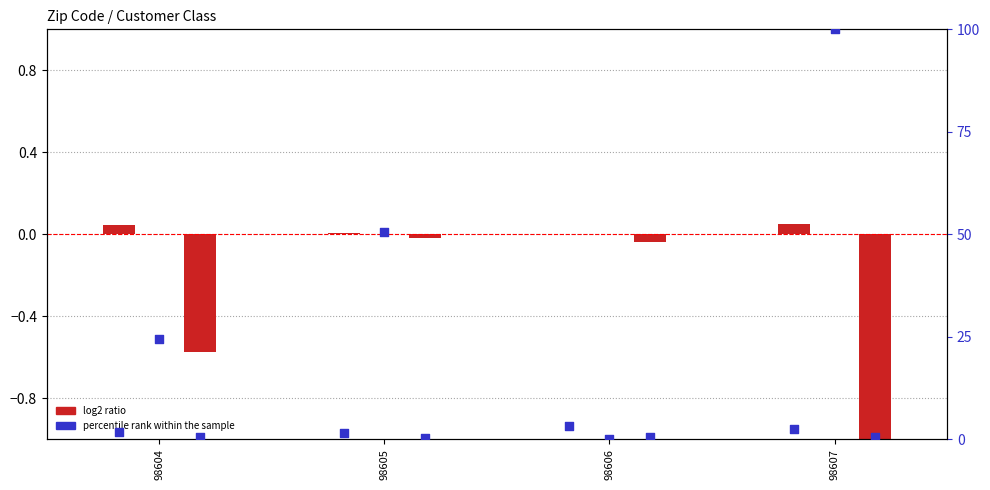

At how many categories does at least one series exceed 10?

3